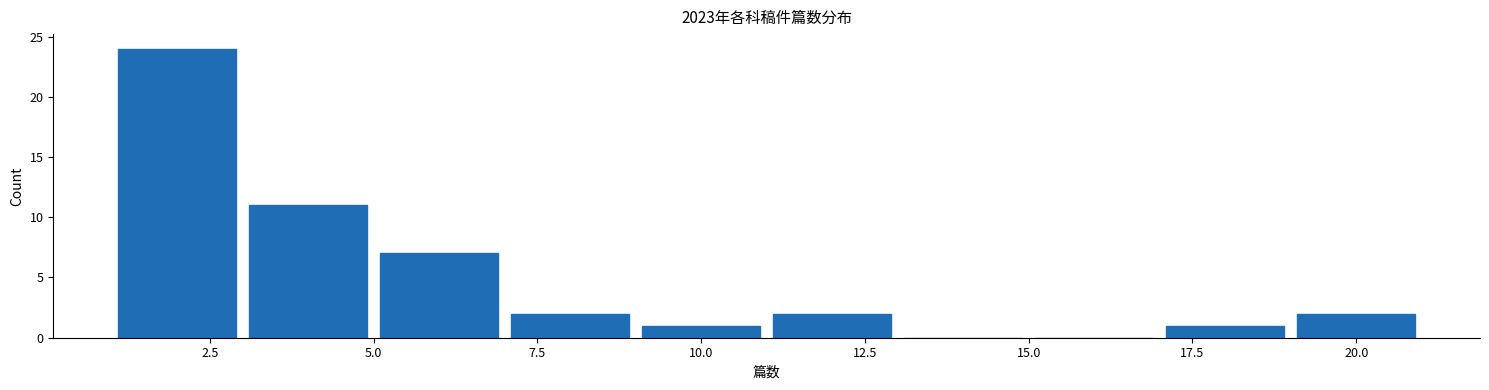

What is the height of the bar covering 11 to 13 on the x-axis? The values are not printed on the chart, so give them approximately, as read against the axis.

2